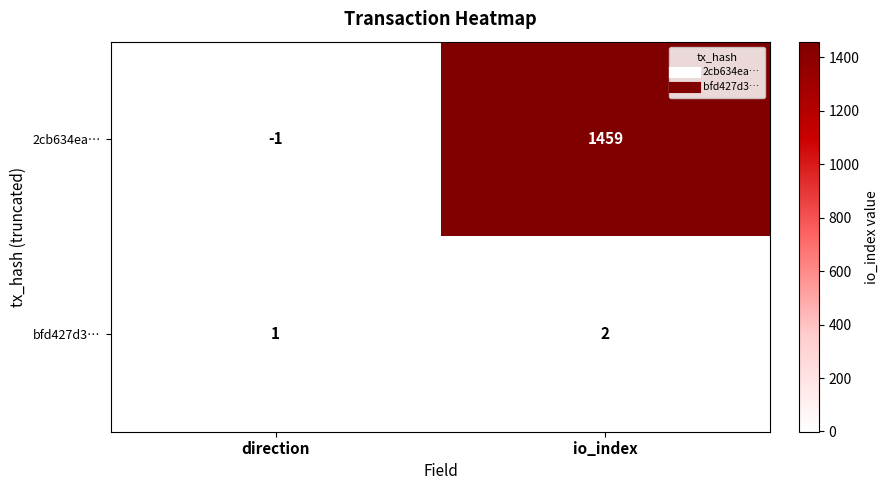

What is the smallest value displayed?

-1